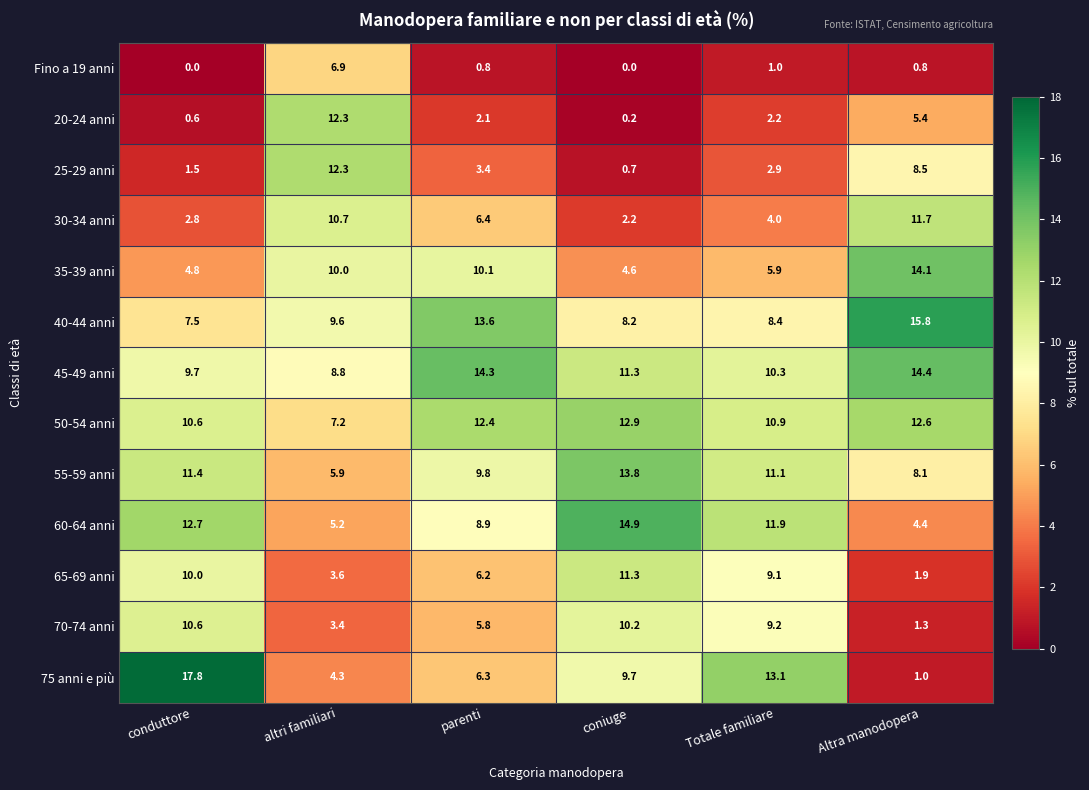

At which label is 70-74 anni closest to 5?

parenti